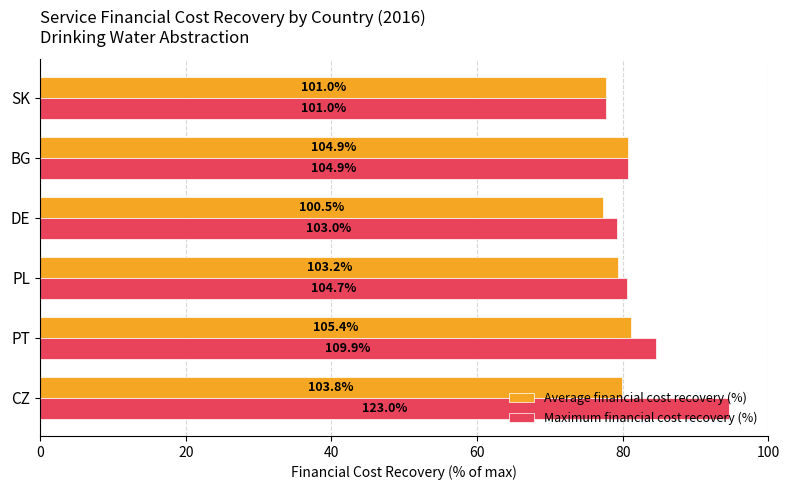

What is the difference between the second highest and second lowest values in the Maximum financial cost recovery (%) series?

5.3